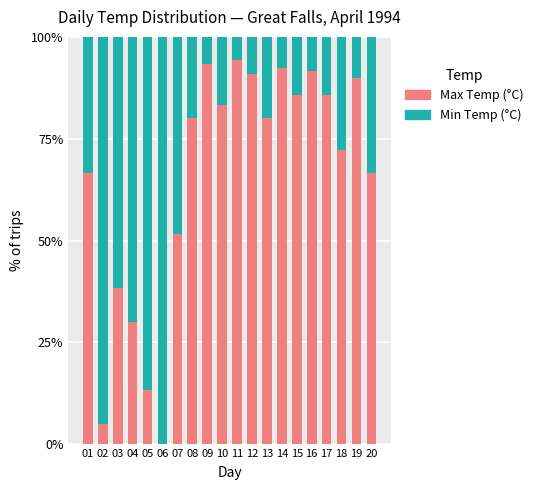

What is the sum of the Max Temp (°C) values at 06 and 03?

38.5